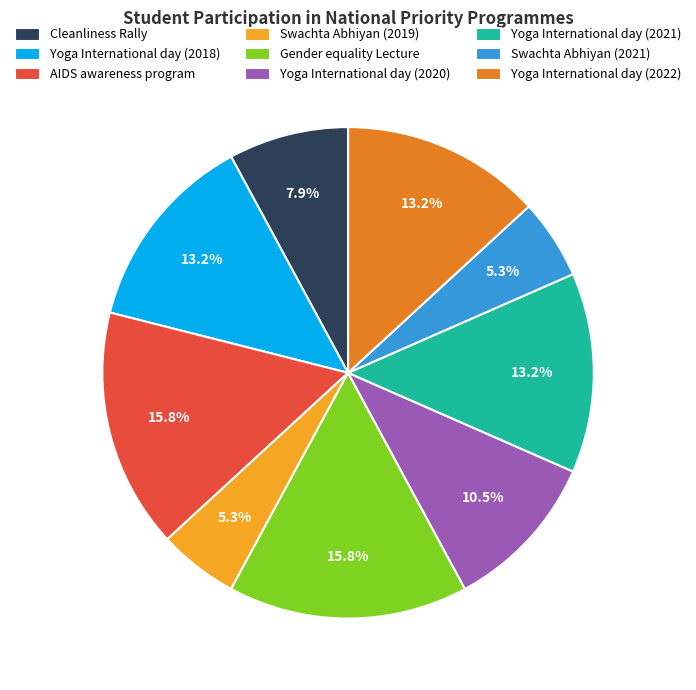

The Yoga International day (2022) slice represents 13% of the pie. True or false?

True